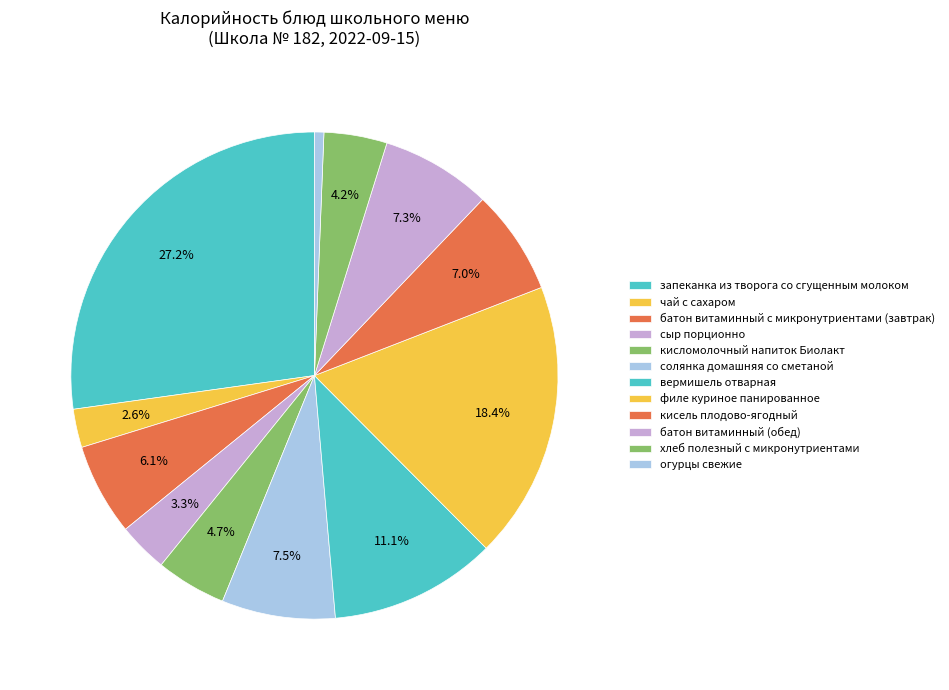

What is the largest slice in the pie chart?

запеканка из творога со сгущенным молоком